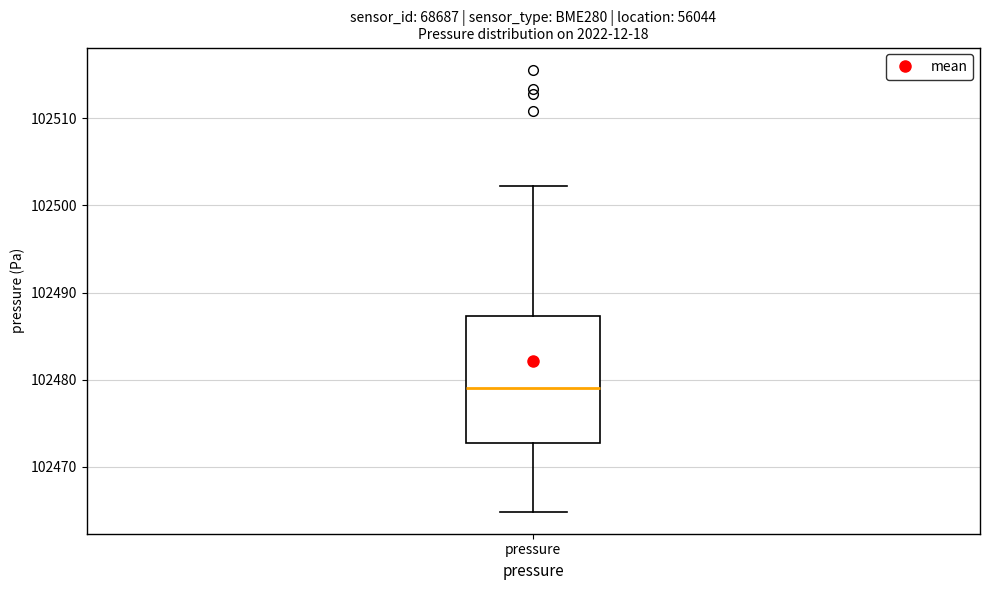

Read this box plot against the y-axis: the position of the median line, the range covered by the box, and the ends of both whiskers. The values are not printed on the chart, so give them approximately, as read against the axis.

median 102479, box 102473 to 102487, whiskers 102465 to 102502